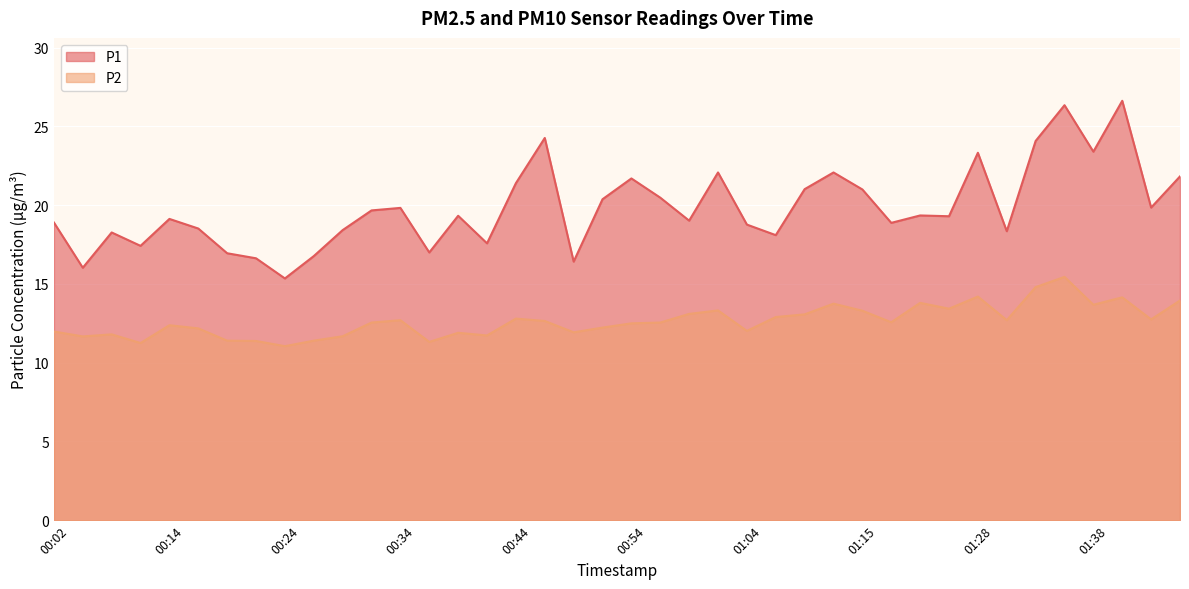

What is the smallest value displayed?

11.1